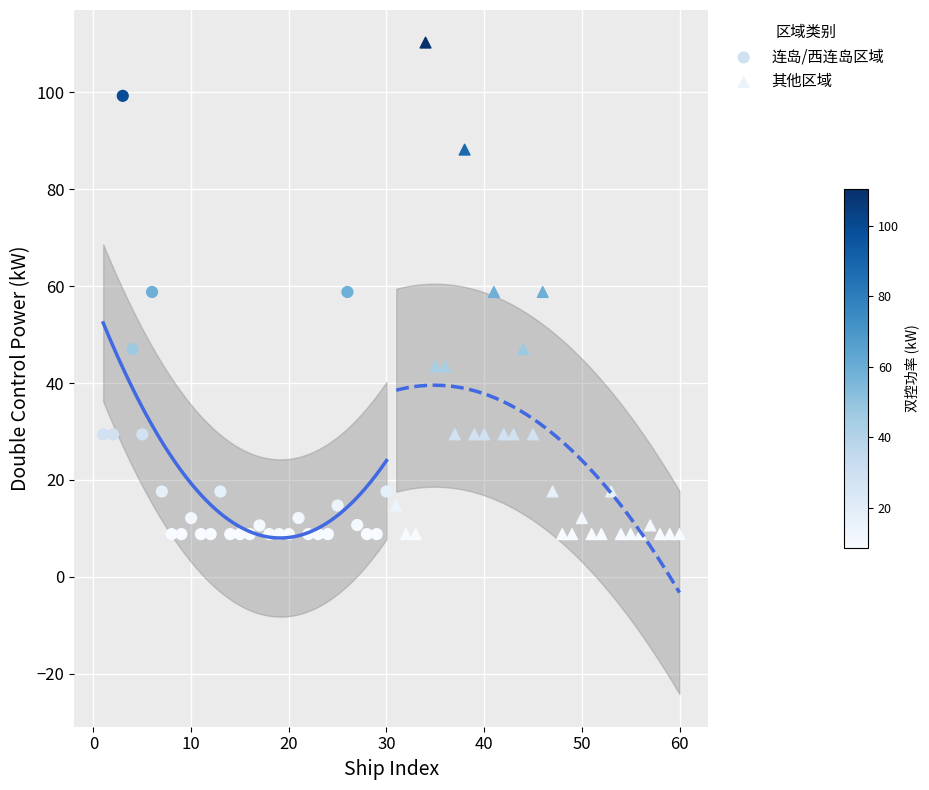

Which series contains the highest Y value?

其他区域